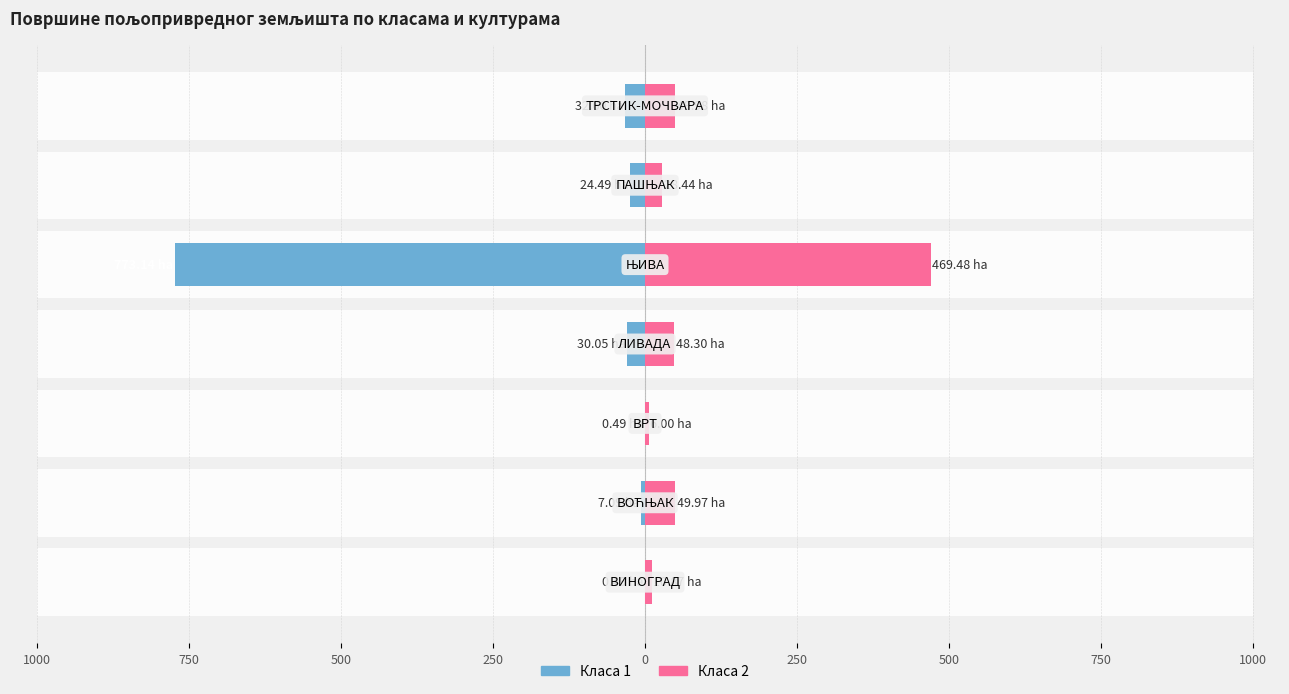

Between 1250 and 250, which is larger?

1250